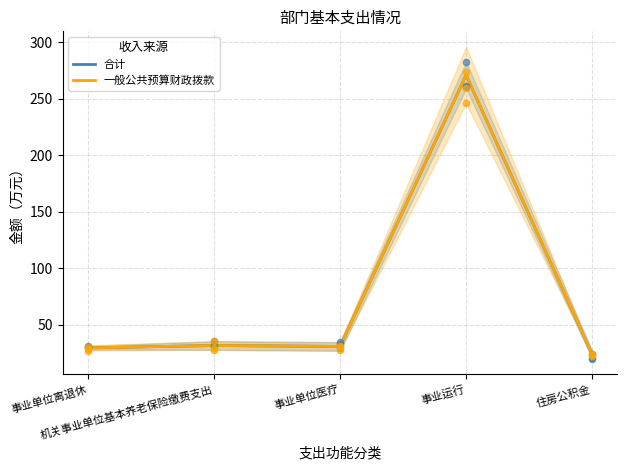

At which category is the sum across all series the highest?

事业运行